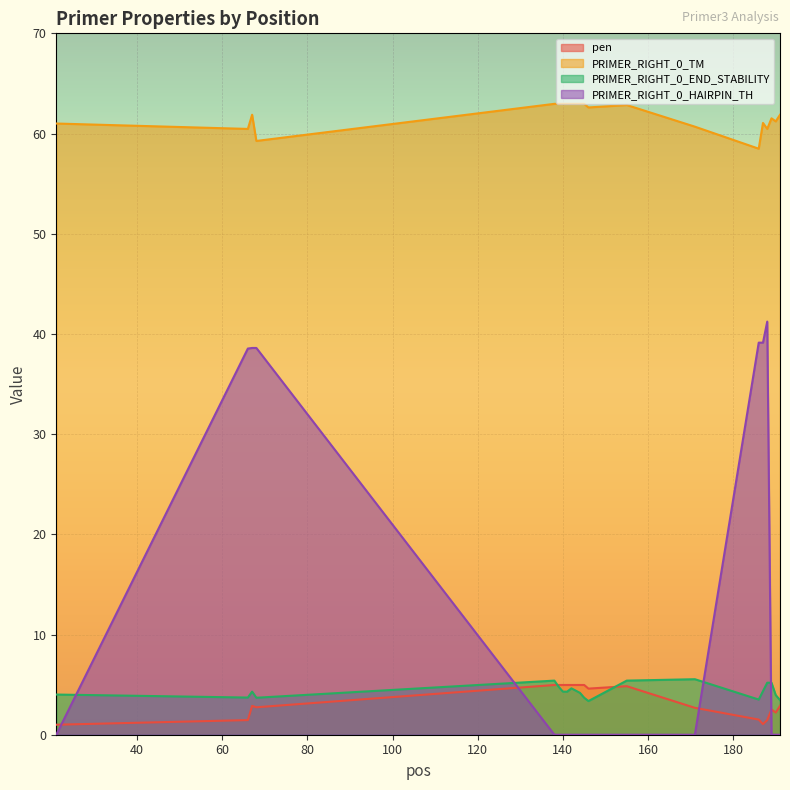

How many data points in PRIMER_RIGHT_0_HAIRPIN_TH are above 0?

6